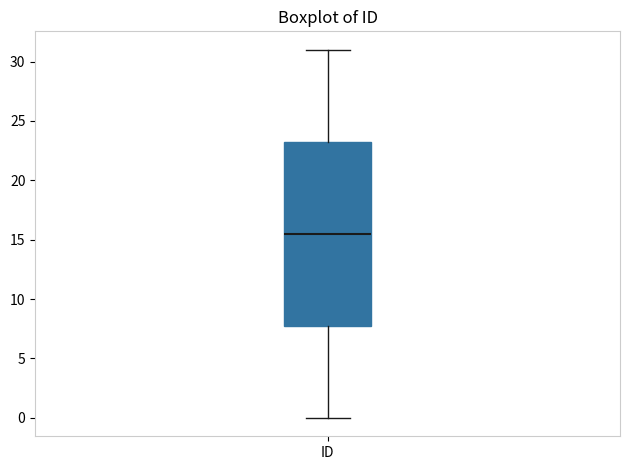

Where does the upper whisker of the box for ID end on the y-axis? The values are not printed on the chart, so give them approximately, as read against the axis.

31.0